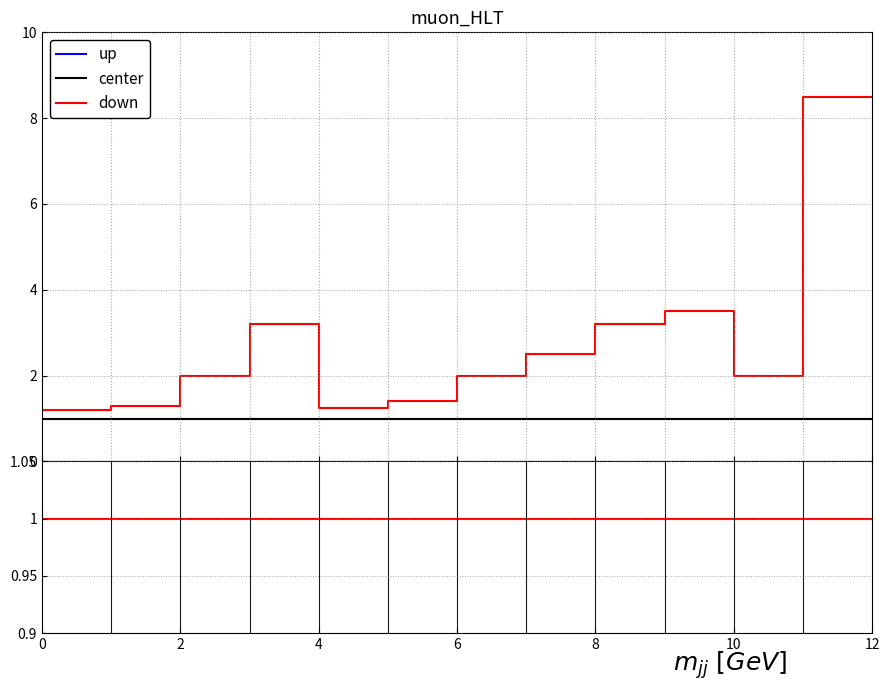

Is this an area chart (filled region under the line)?

No